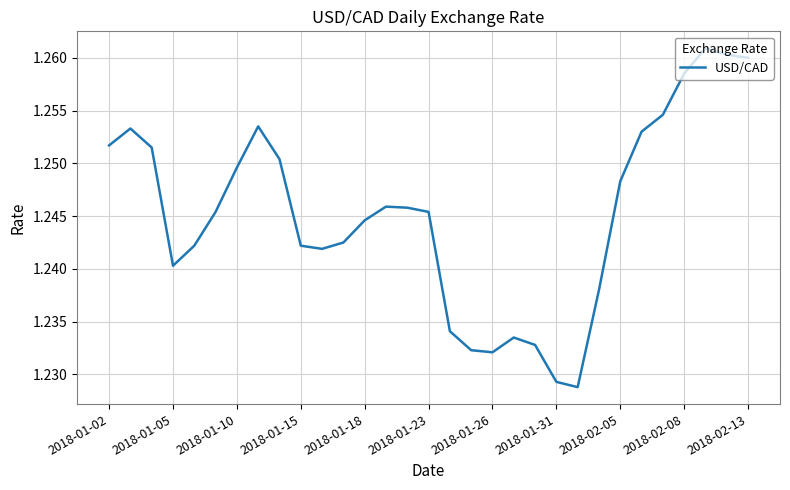

True or false: the data shows 2.1 at 2018-01-26.

False